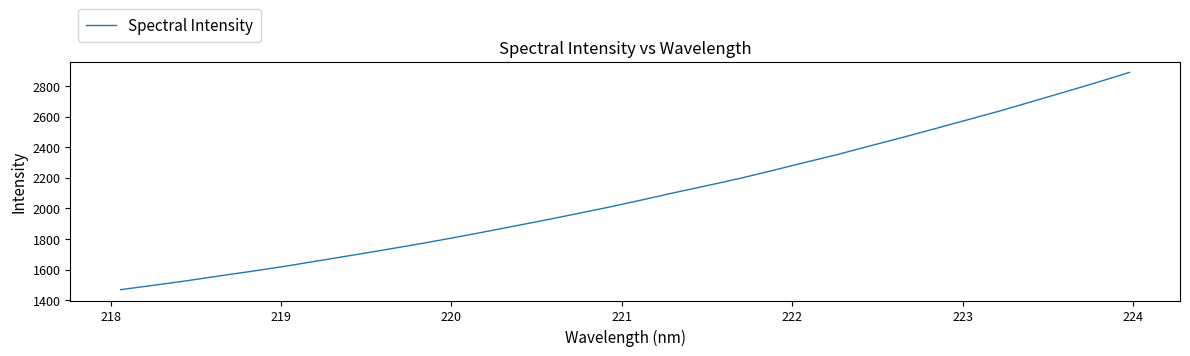

What is the greatest value displayed?

2890.5